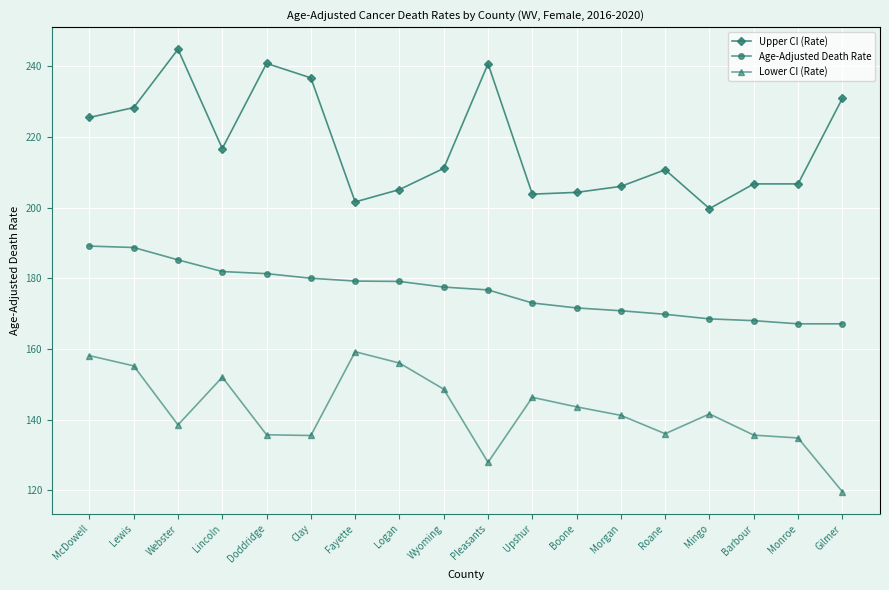

List the series in order of their overall mean, highest first.

Upper CI (Rate), Age-Adjusted Death Rate, Lower CI (Rate)